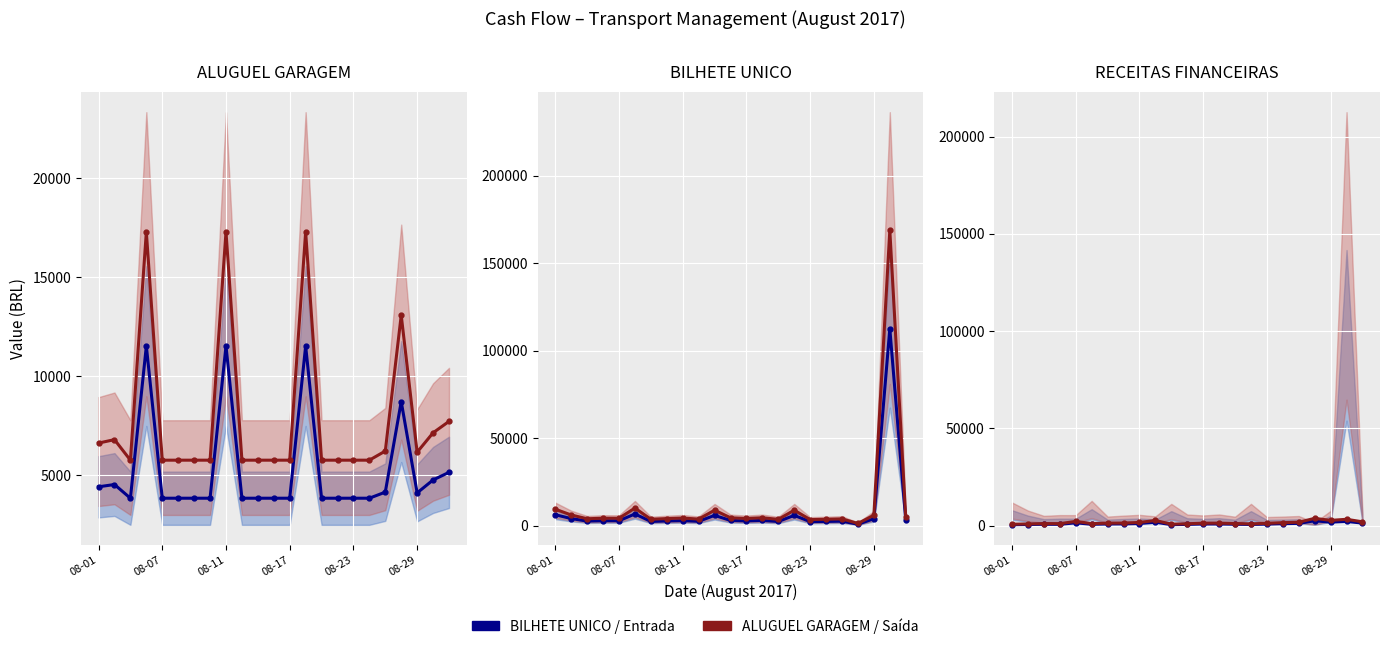

True or false: ALUGUEL GARAGEM / Saída and BILHETE UNICO / Entrada cross at least once.

False